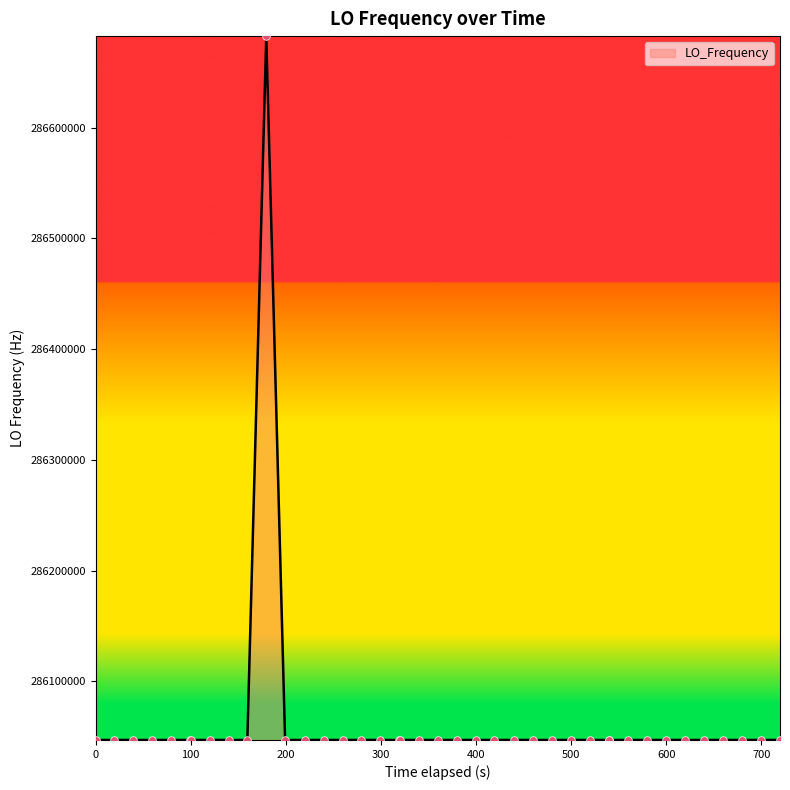

What is the difference between the maximum and minimum values?

635708.9